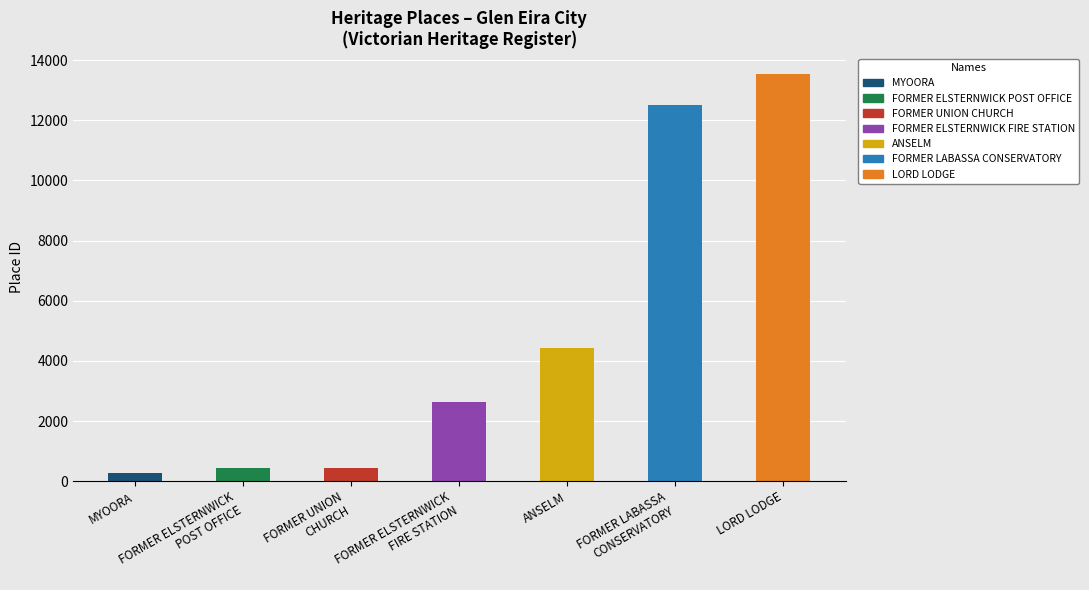

What position from the left is FORMER LABASSA
CONSERVATORY?

6